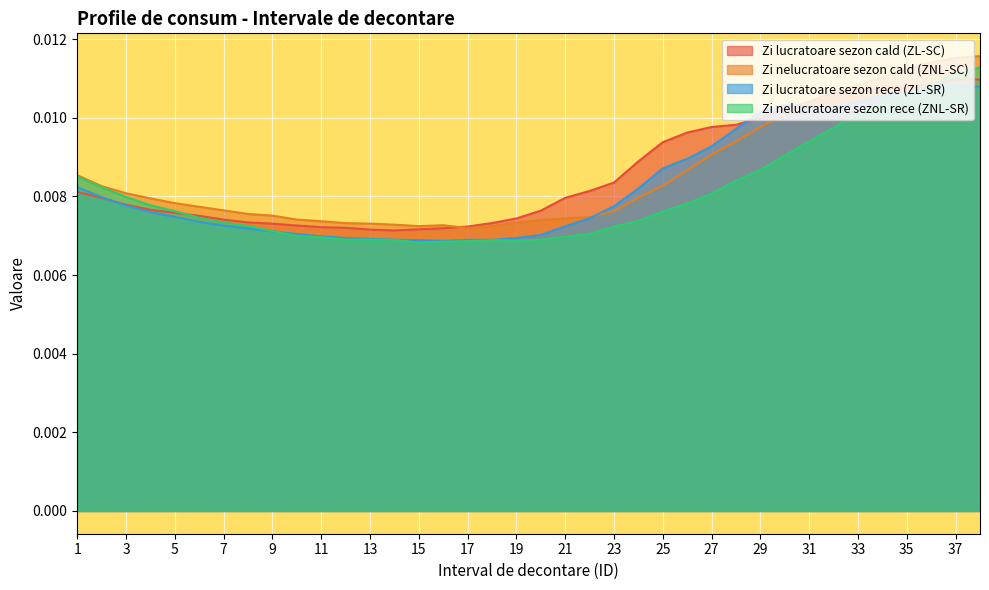

Reading left to right, extract all data points from this chart.

Zi lucratoare sezon cald (ZL-SC): 1=0.0	2=0.0	3=0.0	4=0.0	5=0.0	6=0.0	7=0.0	8=0.0	9=0.0	10=0.0	11=0.0	12=0.0	13=0.0	14=0.0	15=0.0	16=0.0	17=0.0	18=0.0	19=0.0	20=0.0	21=0.0	22=0.0	23=0.0	24=0.0	25=0.0	26=0.0	27=0.0	28=0.0	29=0.0	30=0.0	31=0.0	32=0.0	33=0.0	34=0.0	35=0.0	36=0.0	37=0.0	38=0.0
Zi nelucratoare sezon cald (ZNL-SC): 1=0.0	2=0.0	3=0.0	4=0.0	5=0.0	6=0.0	7=0.0	8=0.0	9=0.0	10=0.0	11=0.0	12=0.0	13=0.0	14=0.0	15=0.0	16=0.0	17=0.0	18=0.0	19=0.0	20=0.0	21=0.0	22=0.0	23=0.0	24=0.0	25=0.0	26=0.0	27=0.0	28=0.0	29=0.0	30=0.0	31=0.0	32=0.0	33=0.0	34=0.0	35=0.0	36=0.0	37=0.0	38=0.0
Zi lucratoare sezon rece (ZL-SR): 1=0.0	2=0.0	3=0.0	4=0.0	5=0.0	6=0.0	7=0.0	8=0.0	9=0.0	10=0.0	11=0.0	12=0.0	13=0.0	14=0.0	15=0.0	16=0.0	17=0.0	18=0.0	19=0.0	20=0.0	21=0.0	22=0.0	23=0.0	24=0.0	25=0.0	26=0.0	27=0.0	28=0.0	29=0.0	30=0.0	31=0.0	32=0.0	33=0.0	34=0.0	35=0.0	36=0.0	37=0.0	38=0.0
Zi nelucratoare sezon rece (ZNL-SR): 1=0.0	2=0.0	3=0.0	4=0.0	5=0.0	6=0.0	7=0.0	8=0.0	9=0.0	10=0.0	11=0.0	12=0.0	13=0.0	14=0.0	15=0.0	16=0.0	17=0.0	18=0.0	19=0.0	20=0.0	21=0.0	22=0.0	23=0.0	24=0.0	25=0.0	26=0.0	27=0.0	28=0.0	29=0.0	30=0.0	31=0.0	32=0.0	33=0.0	34=0.0	35=0.0	36=0.0	37=0.0	38=0.0